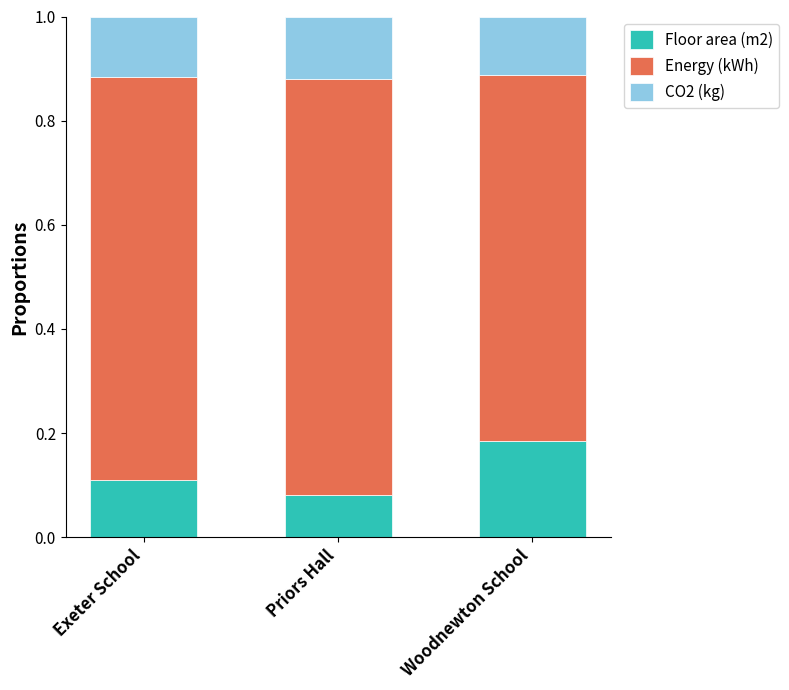

At which label does Floor area (m2) reach its peak?

Woodnewton School